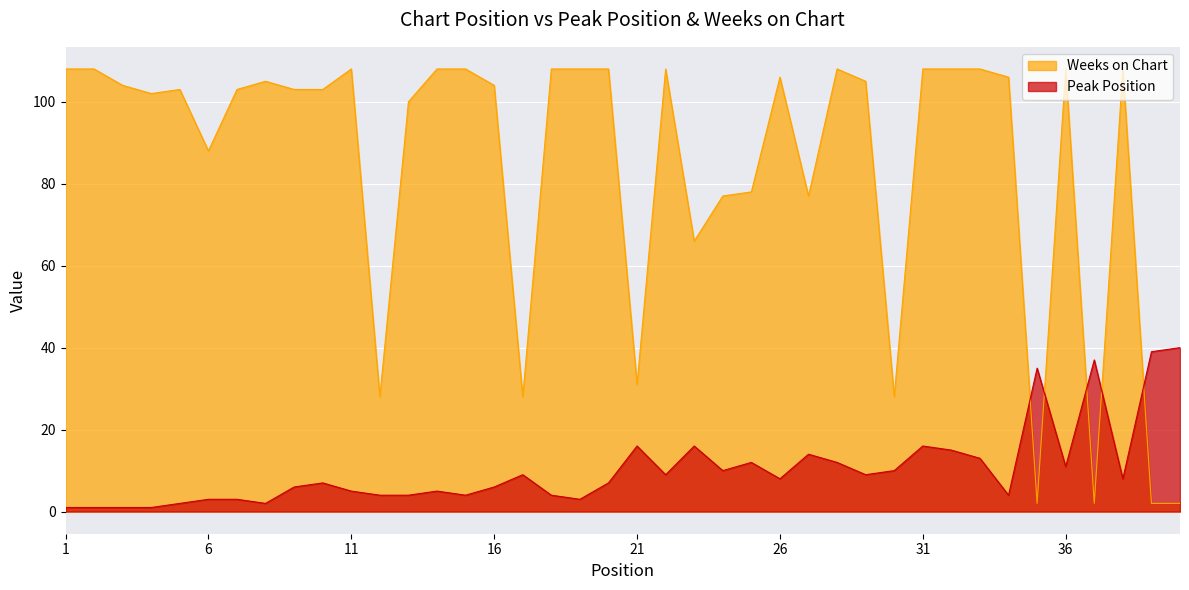

Where does the Peak Position series first go above 8?

17